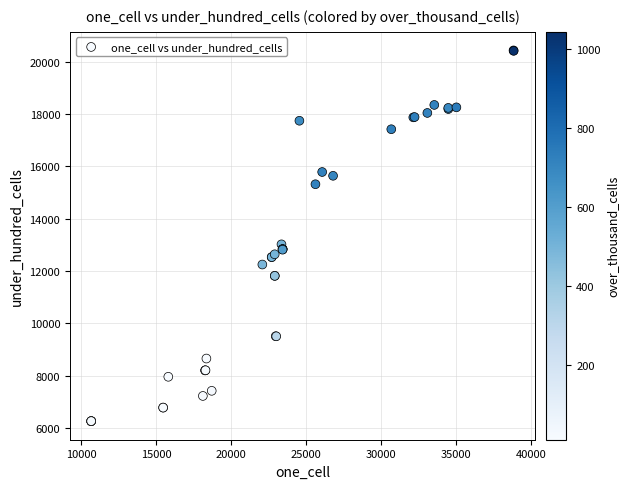

What Y value in the scatter plot is closest to 13345?

13019